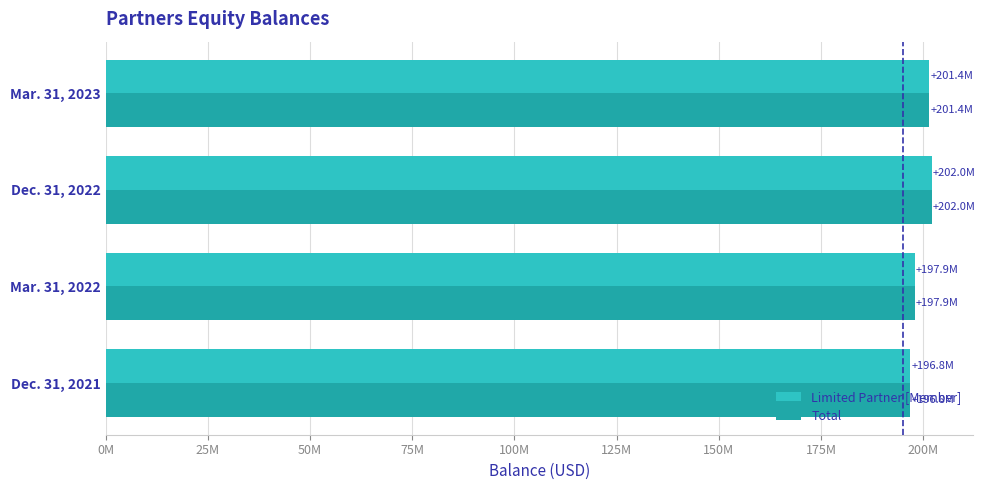

Which series has the largest total across all categories?

Limited Partner [Member]